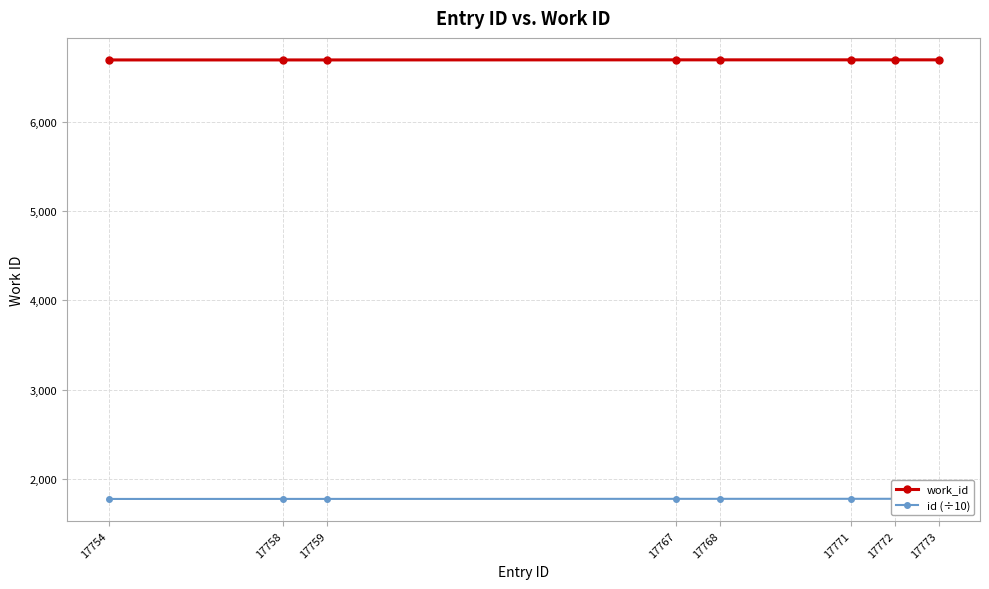

Between 17754 and 17771, which series saw the biggest shift?

id (÷10)